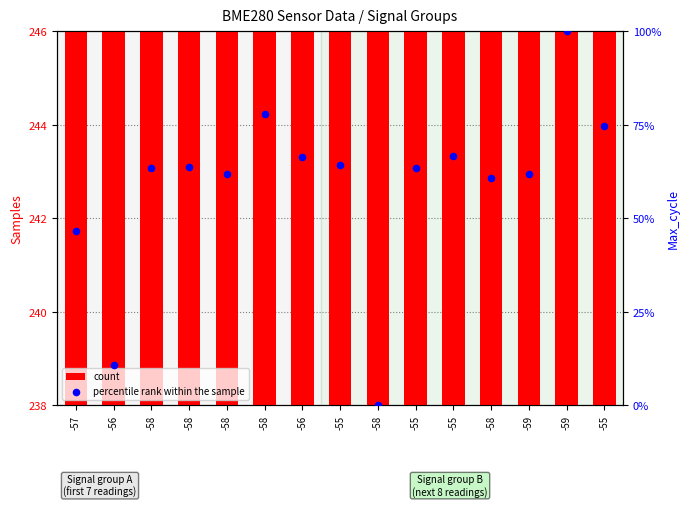

Which series has the largest Y range (max minus min)?

percentile rank within the sample